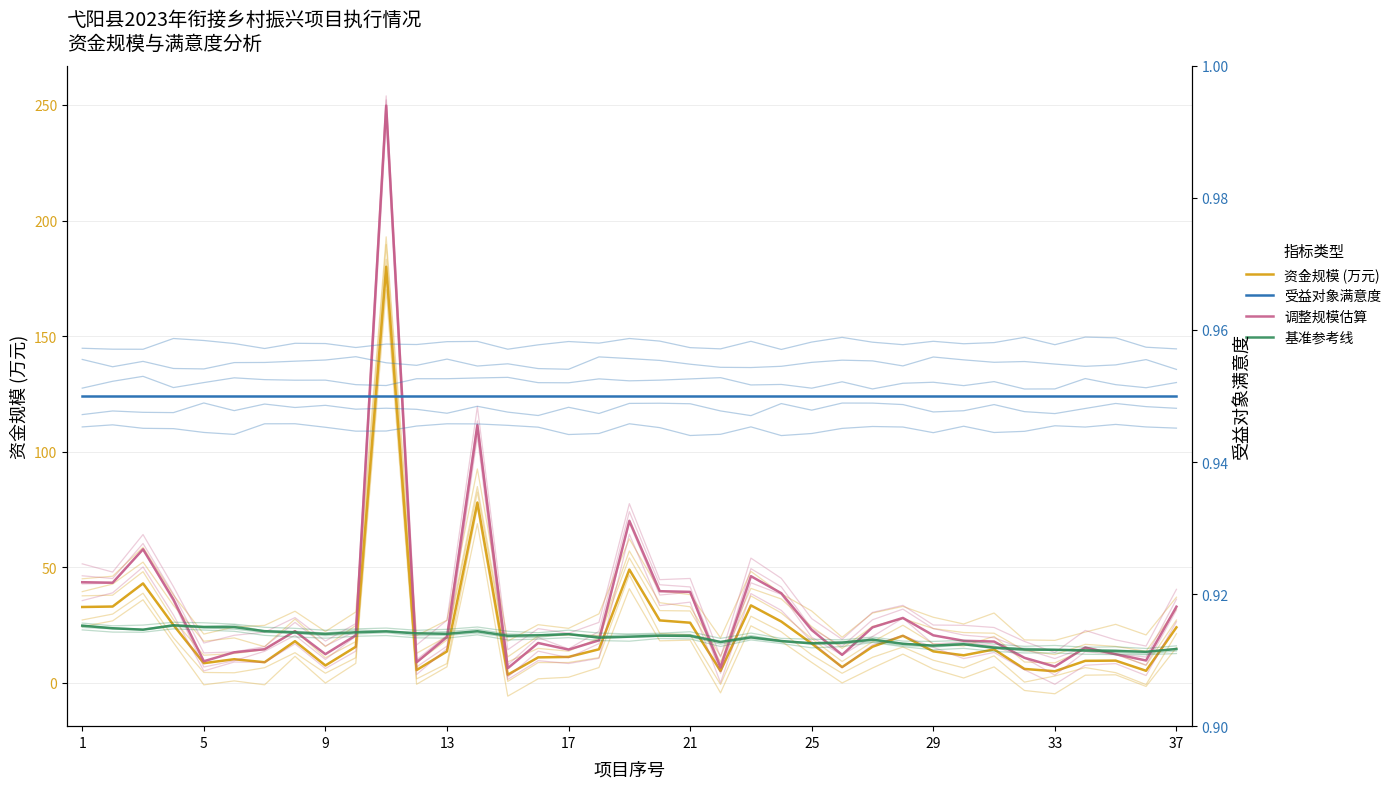

What is the sum of all 资金规模 (万元) values?

845.9